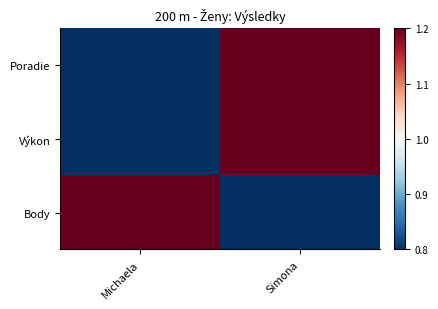

Which series has the largest total across all categories?

Poradie